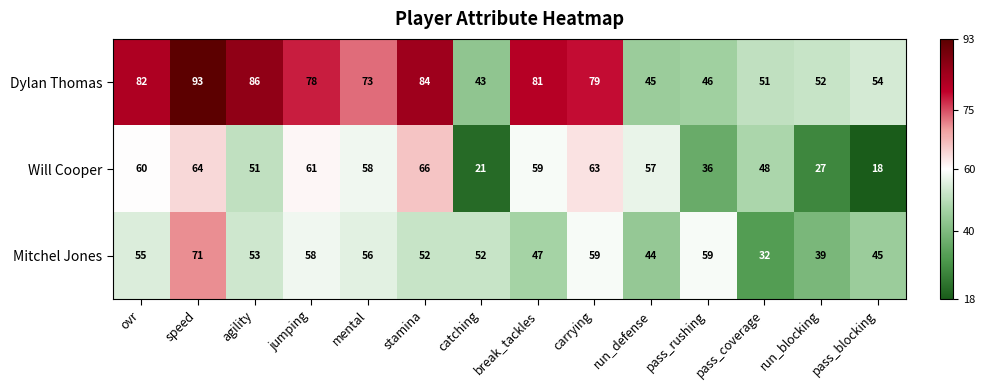

Count the number of data series in this chart.

3